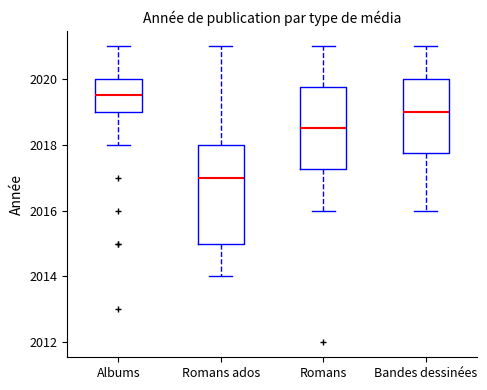

Which box has the lowest median line?

Romans ados